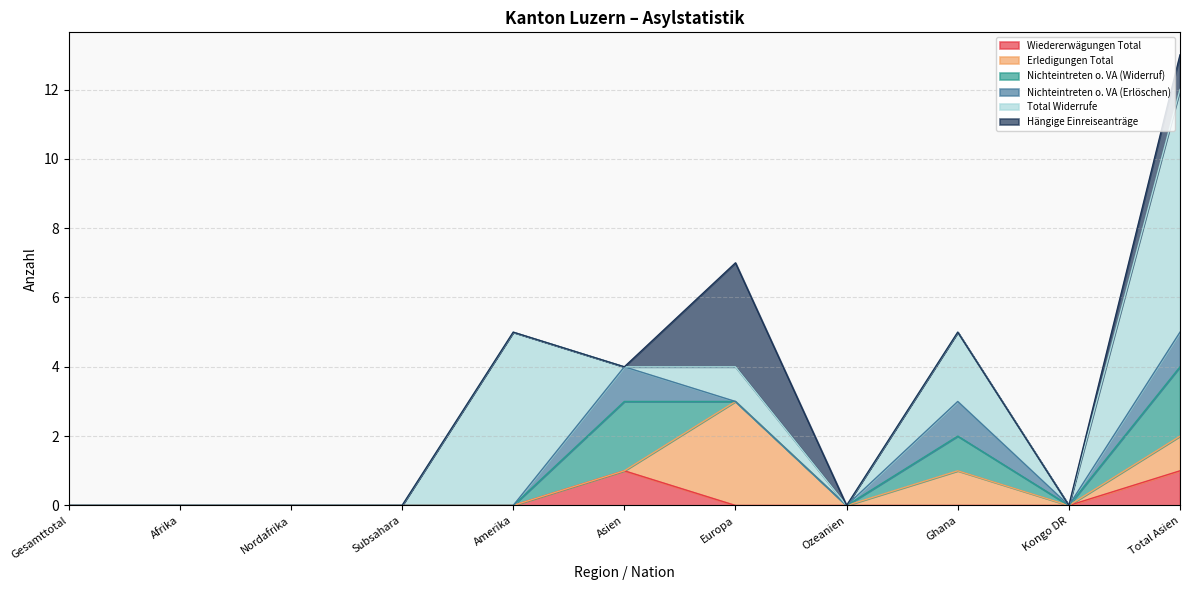

The Wiedererwägungen Total series shows 0 at Kongo DR. True or false?

False